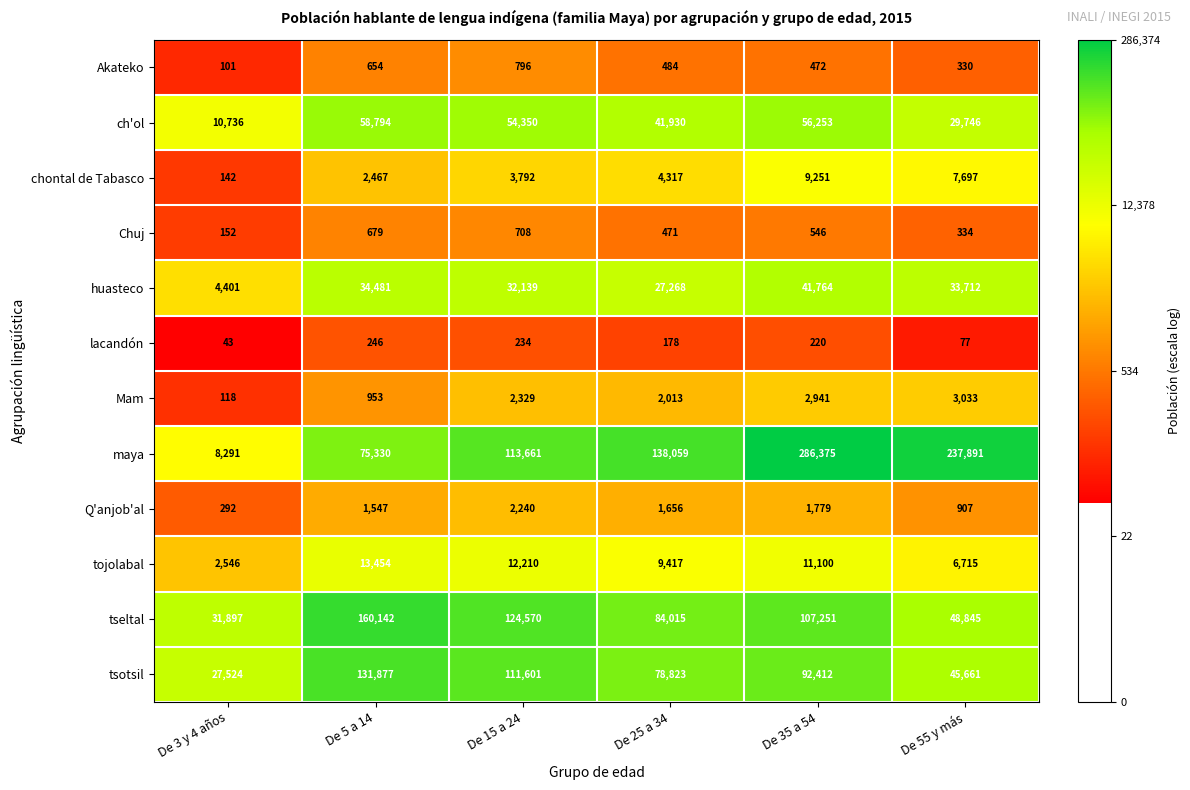

How many tsotsil values are between 45661 and 111601?

4